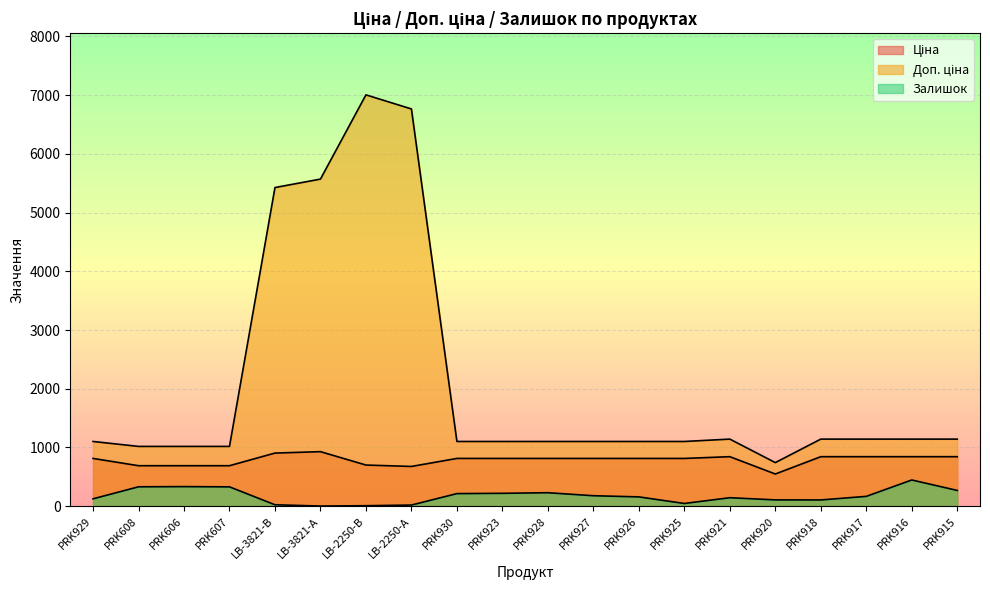

True or false: Ціна has more than 0 interior local peaks.

True